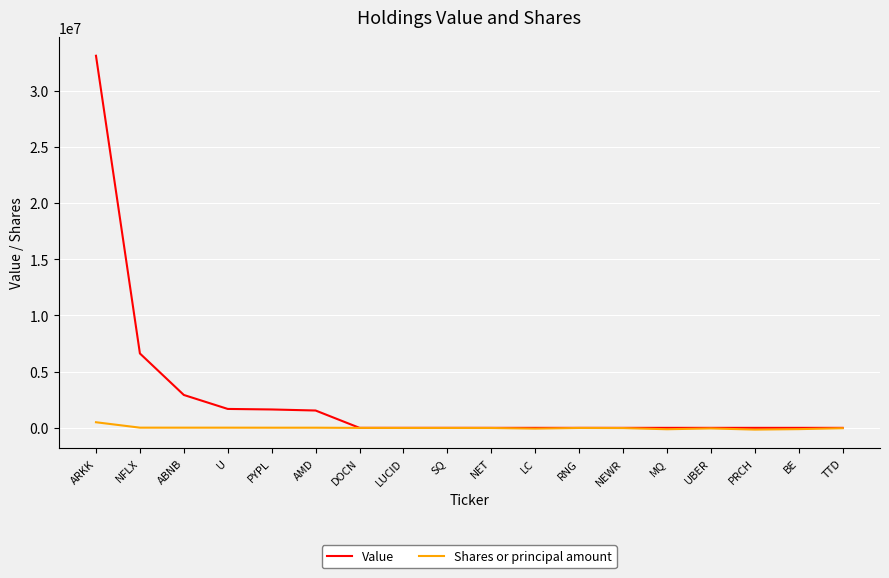

The Value series shows -22832120 at RNG. True or false?

False